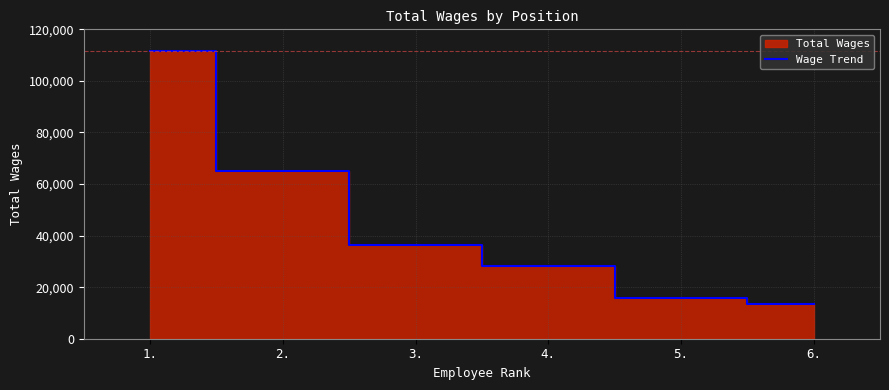

Reading right to left, what are all the values shown in this chart?

6.=13609	5.=15865	4.=28212	3.=36455	2.=65003	1.=111746